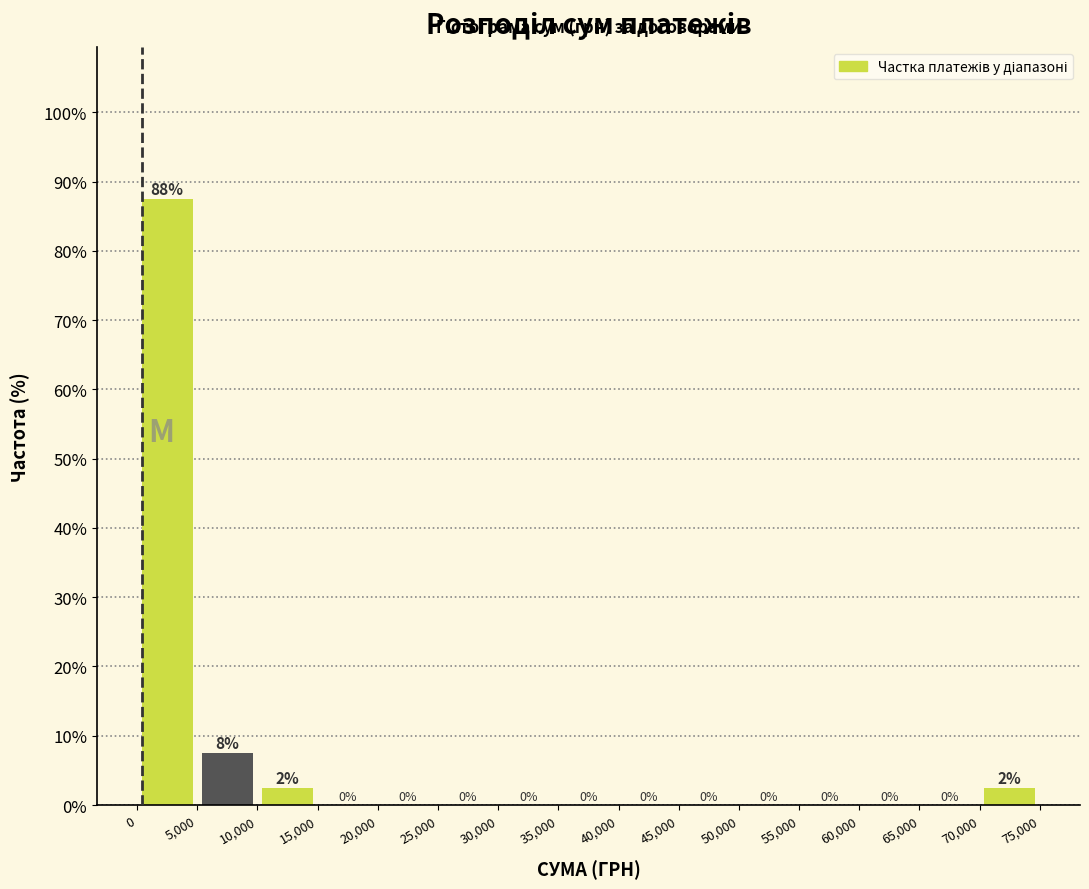

Over which range of the x-axis is the bar tallest?

0 to 5,000